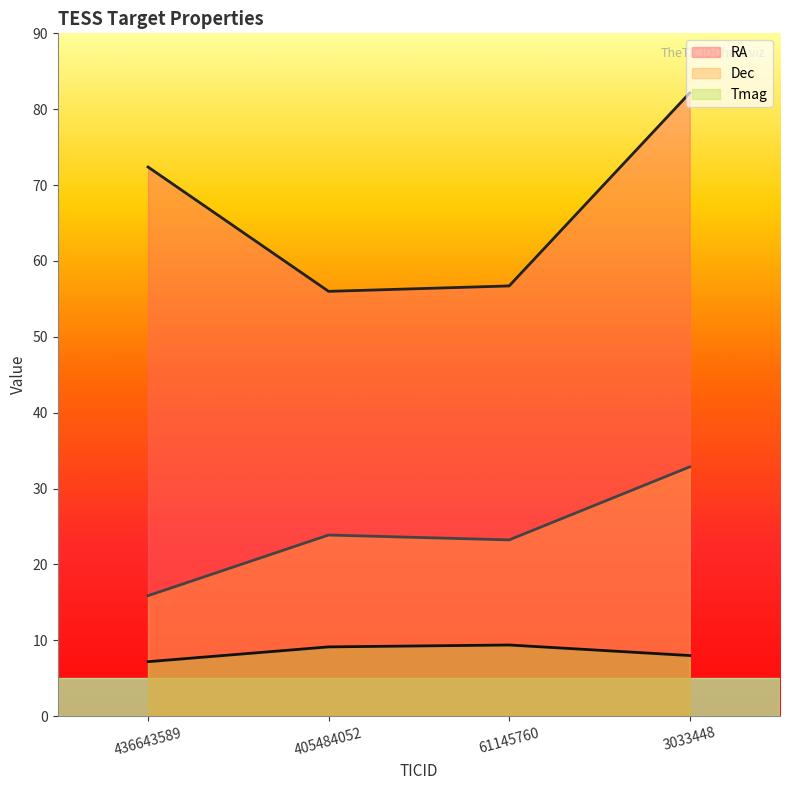

At which label does Tmag first exceed 9?

405484052